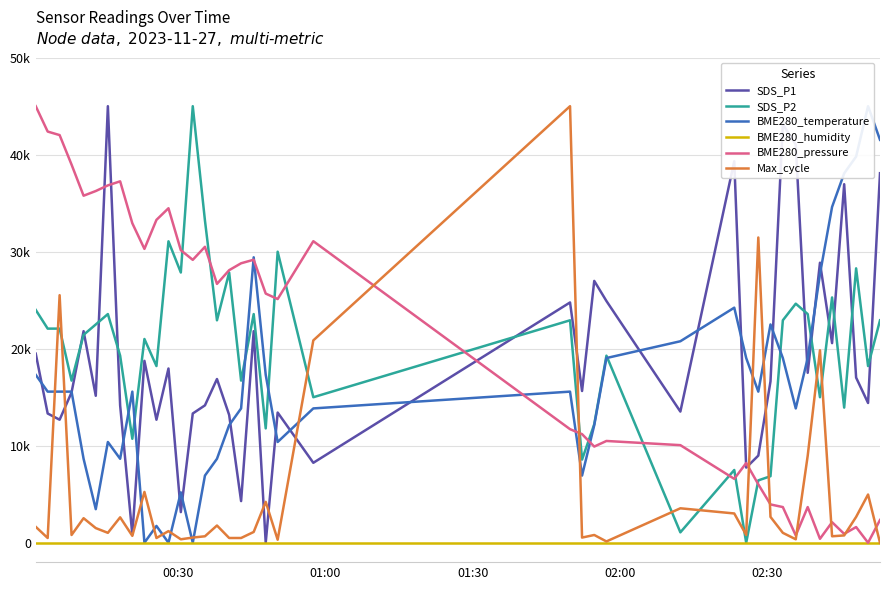

What is the difference between the second highest and second lowest values in the BME280_temperature series?

41538.5